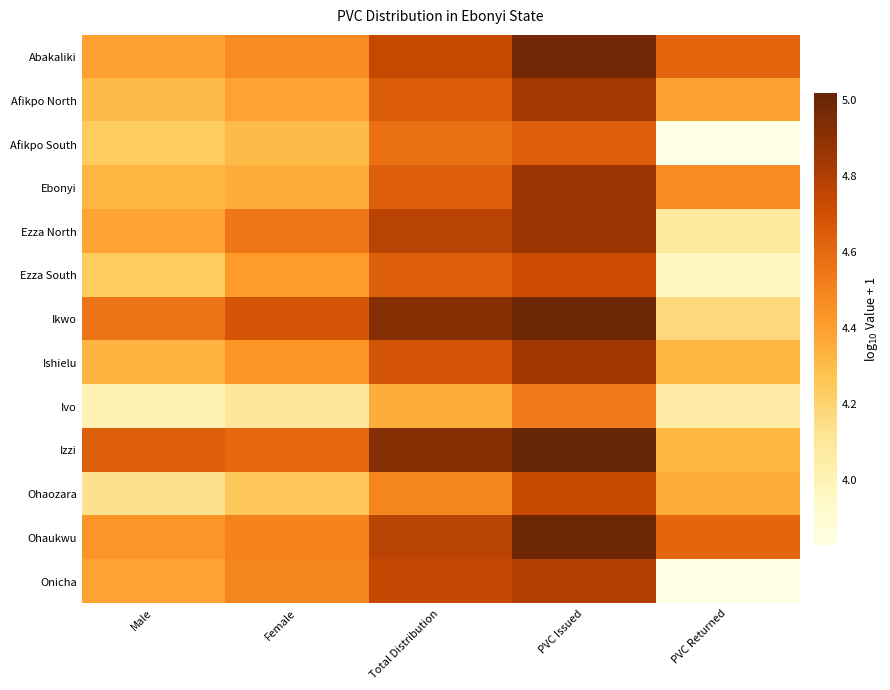

What is the total value across all series at Male?

56.4